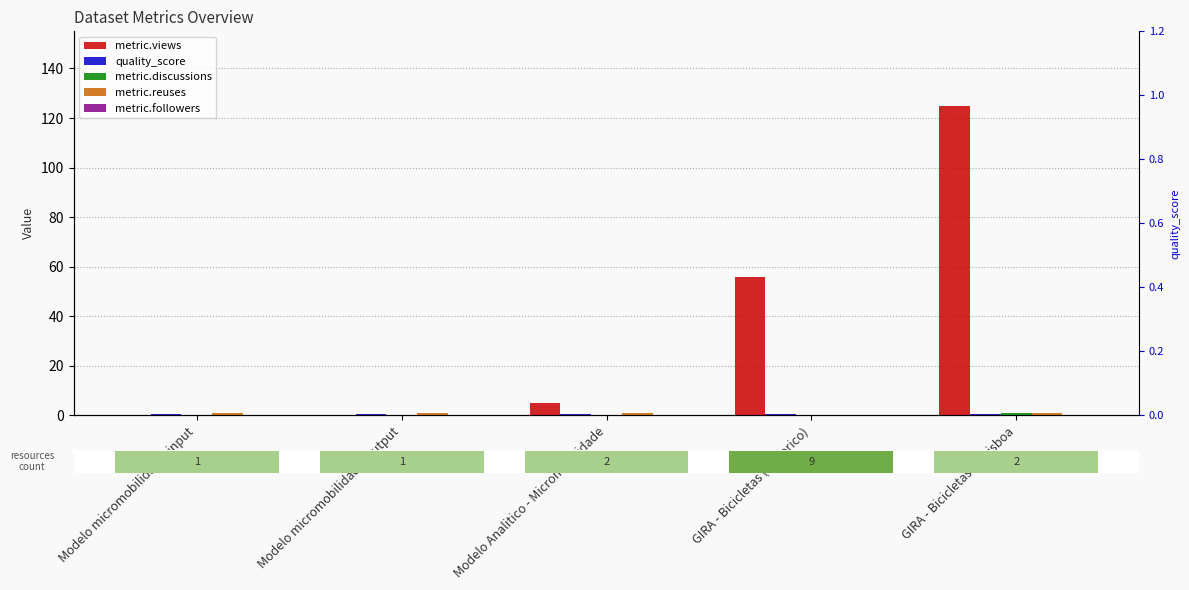

At which label is metric.discussions closest to 0?

Modelo micromobilidade_input